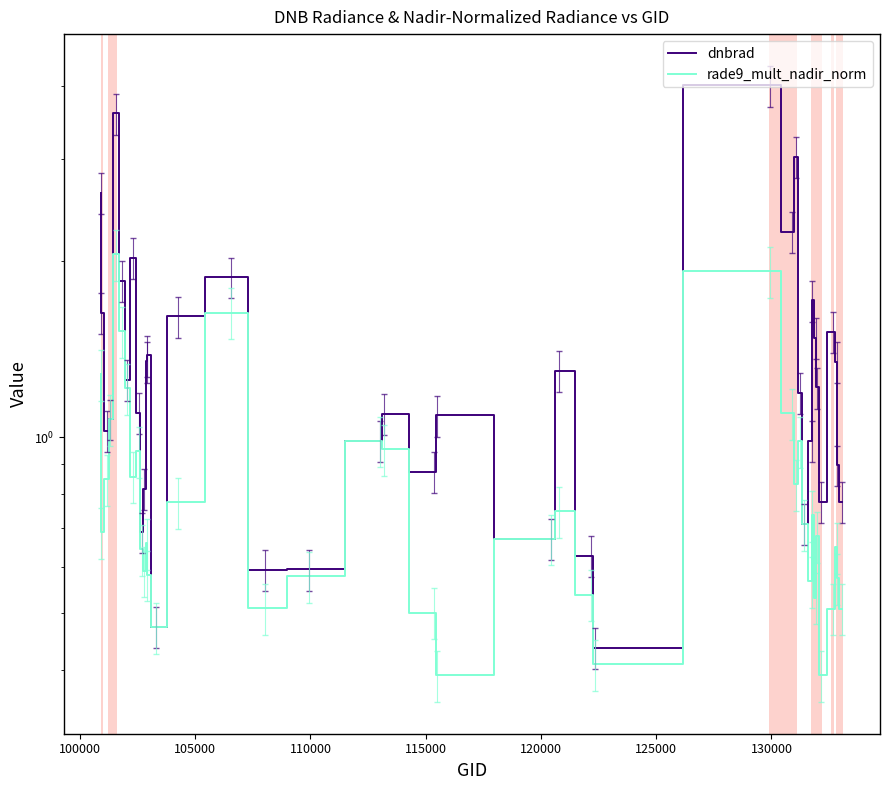

Count the number of data series in this chart.

2